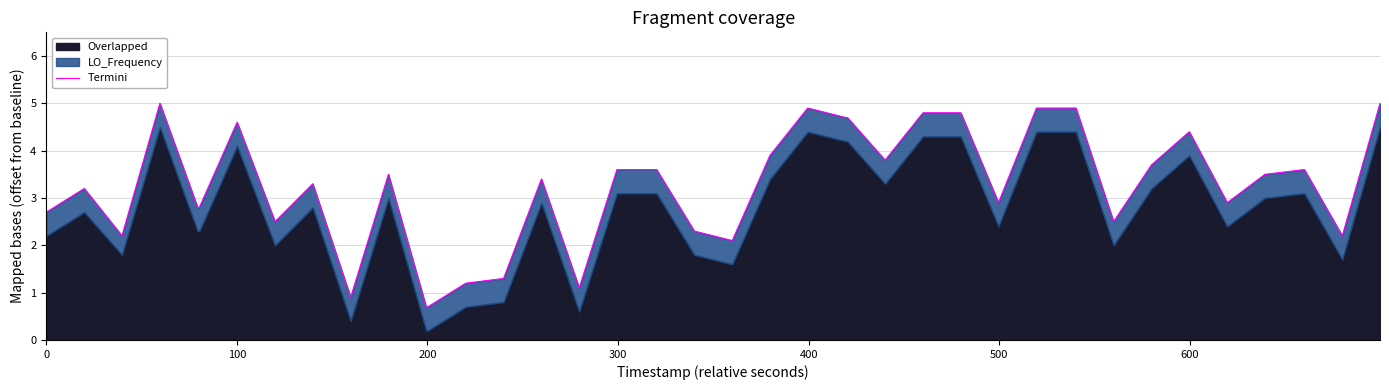

How many lines are shown in the chart?

1